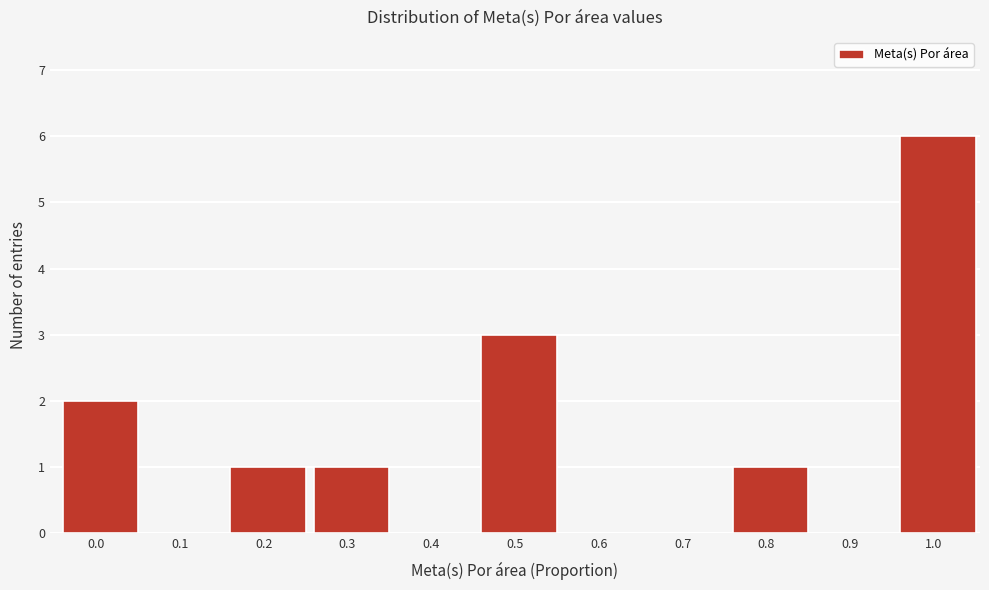

Reading right to left, list all the values displayed in this chart.

1.0=6	0.9=0	0.8=1	0.7=0	0.6=0	0.5=3	0.4=0	0.3=1	0.2=1	0.1=0	0.0=2